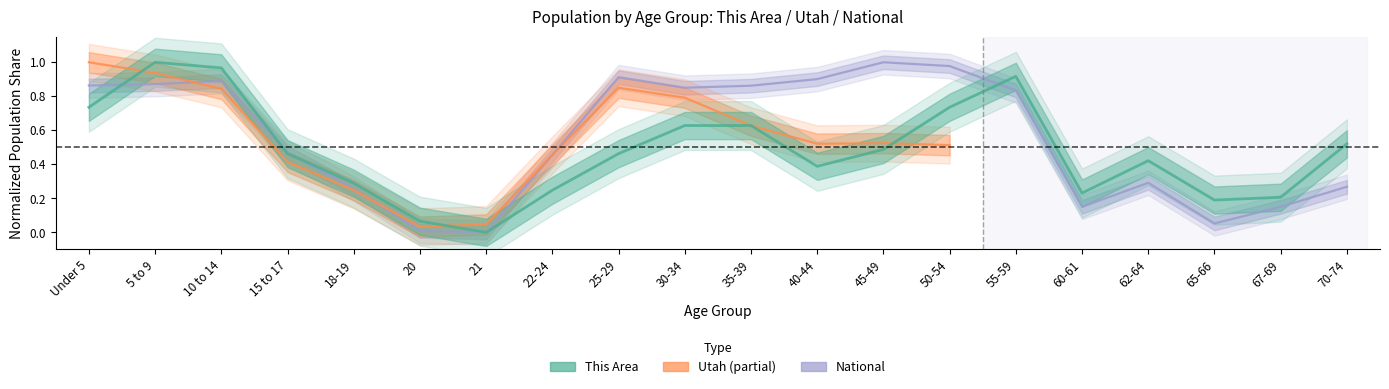

What is the sum of all This Area values?

9.6